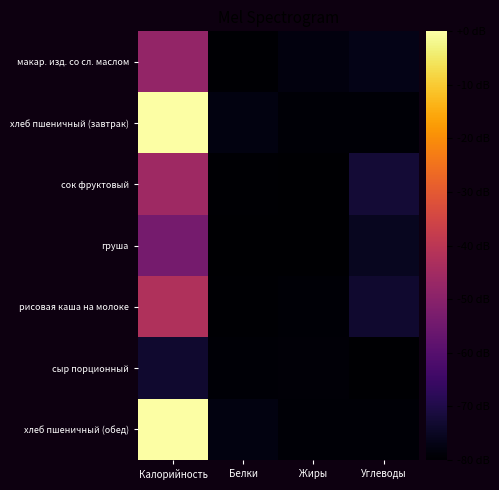

Rank the series at Жиры from highest to lowest value.

макар. изд. со сл. маслом, сыр порционный, рисовая каша на молоке, хлеб пшеничный (завтрак), хлеб пшеничный (обед), груша, сок фруктовый